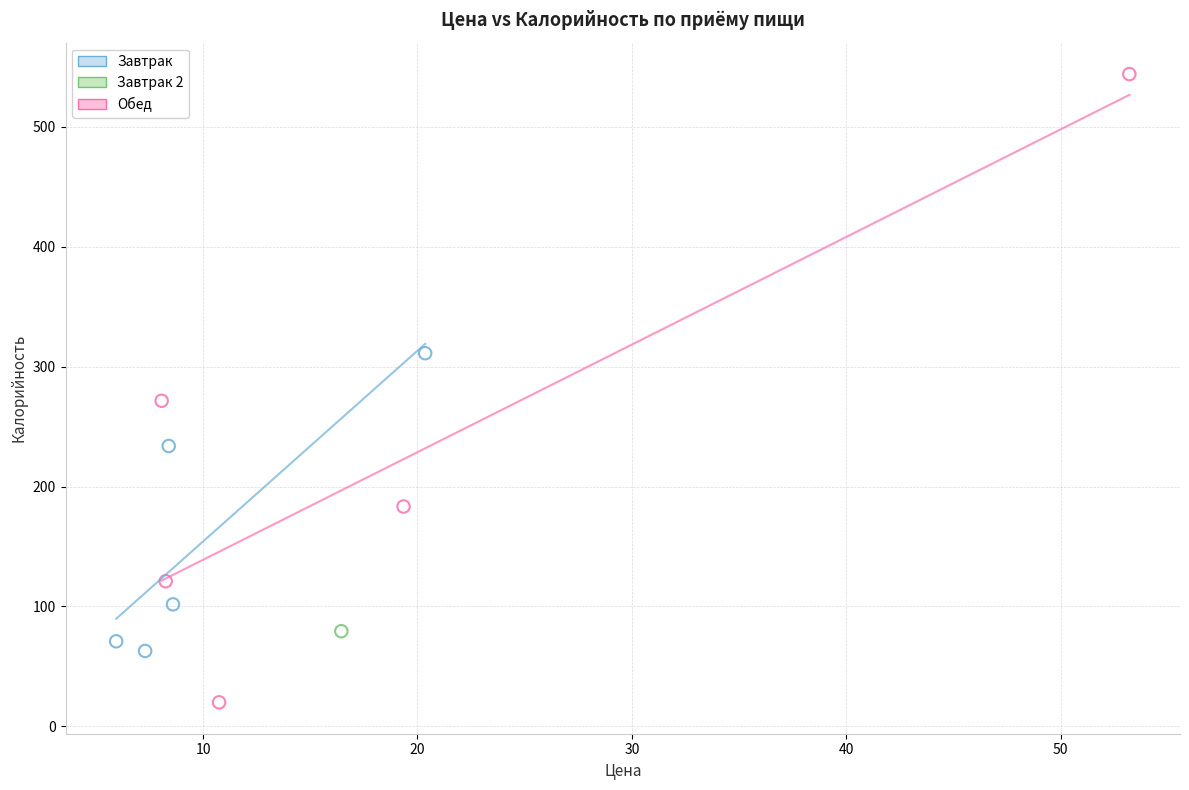

What are all the series names shown in the legend?

Завтрак, Завтрак 2, Обед